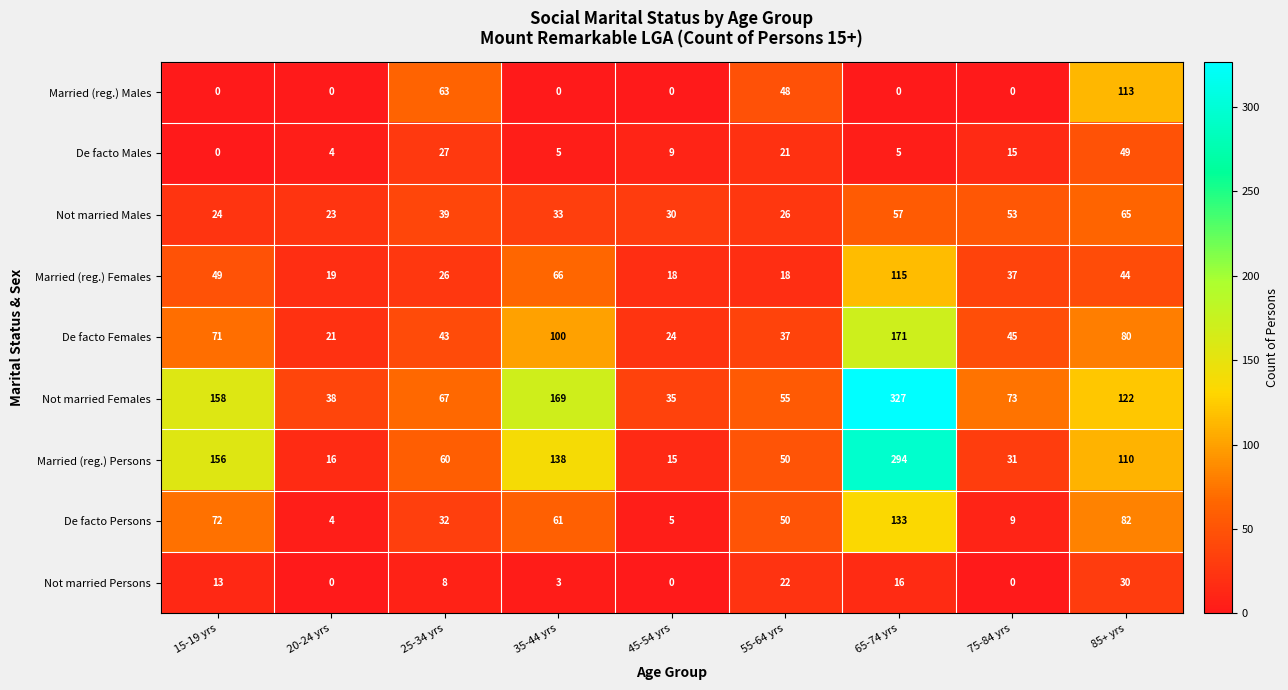

What is the approximate value of Married (reg.) Males at 85+ yrs, to the nearest 5?

115